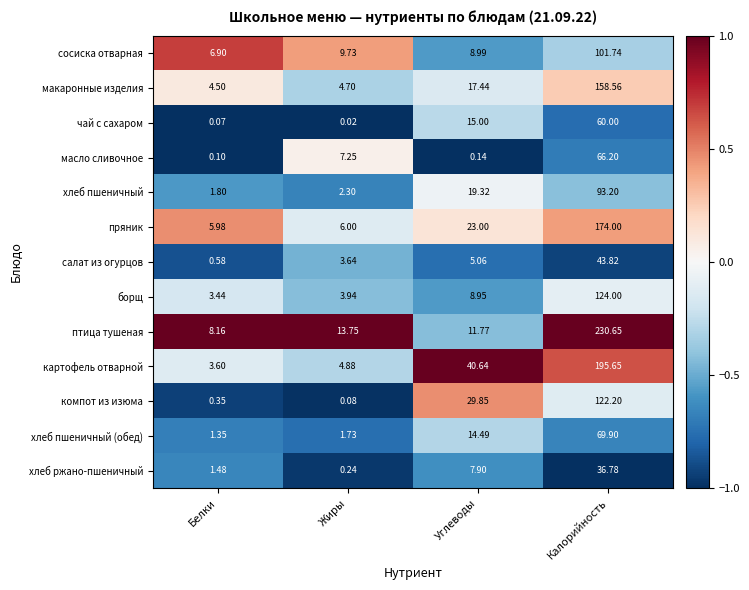

At which label does птица тушеная first exceed 13?

Жиры